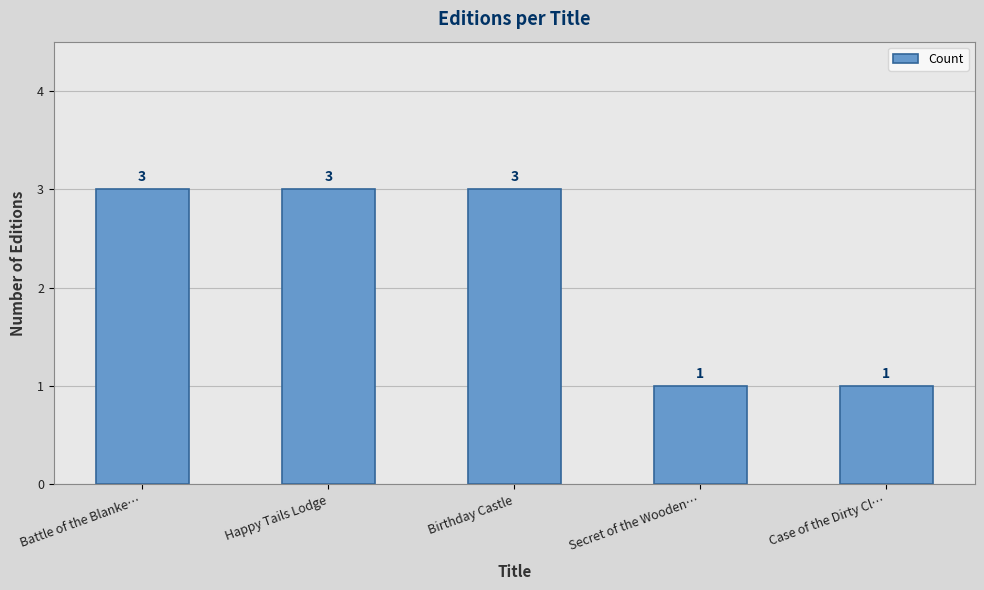

Reading left to right, what are all the values shown in this chart?

3	3	3	1	1